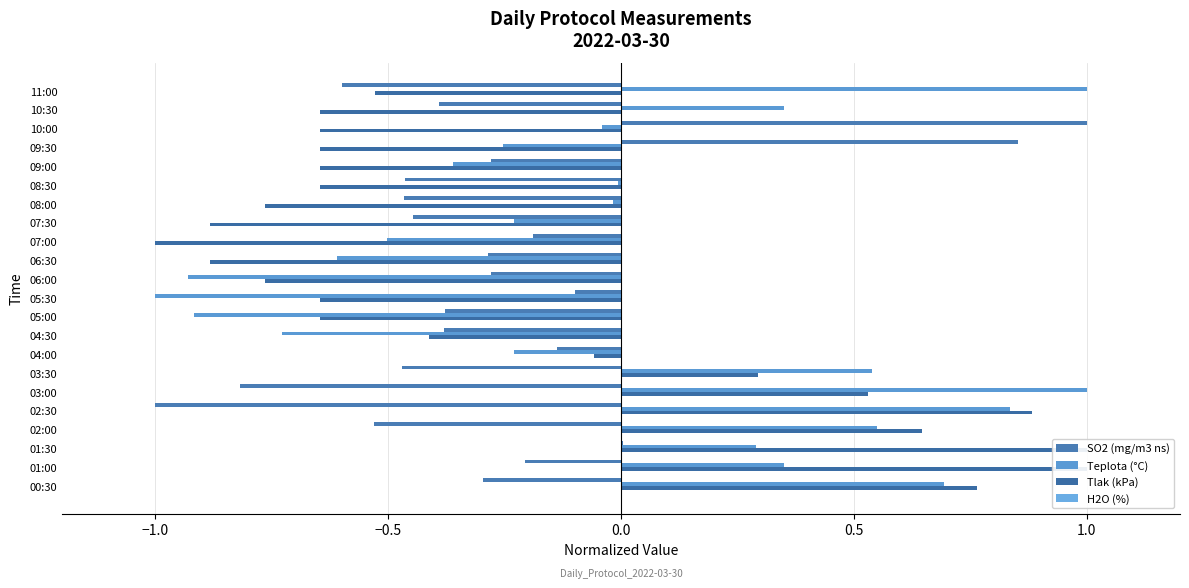

Does the chart contain any negative values?

Yes